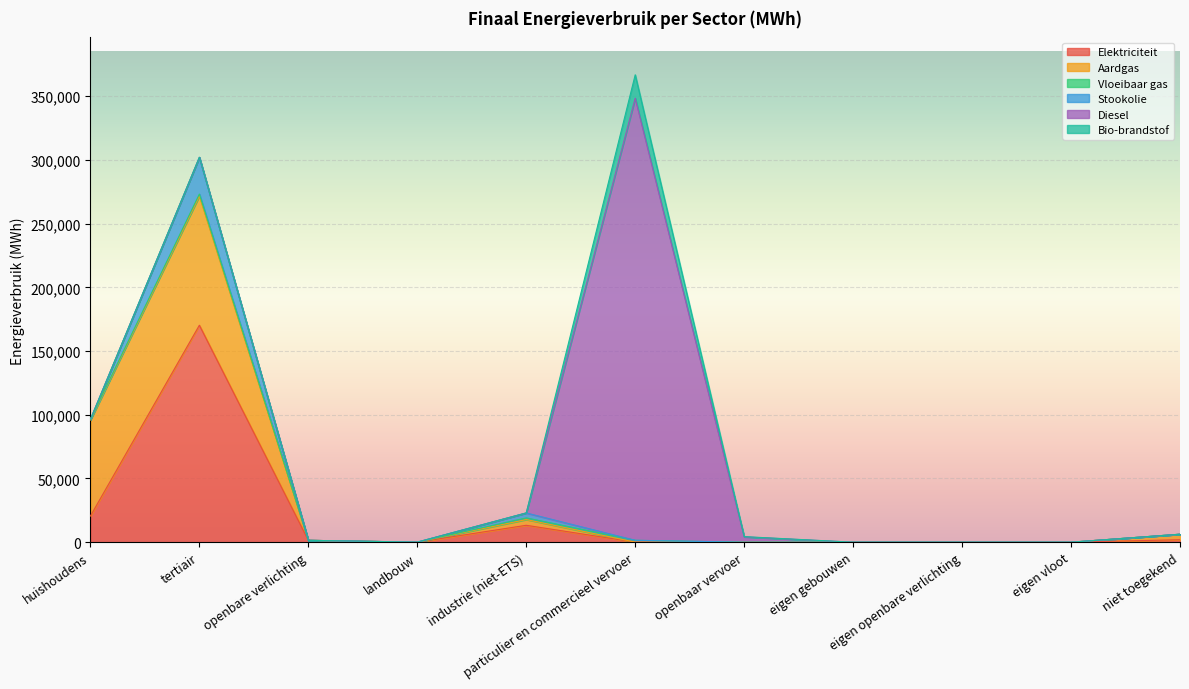

What is the sum of all Vloeibaar gas values?

4829.5